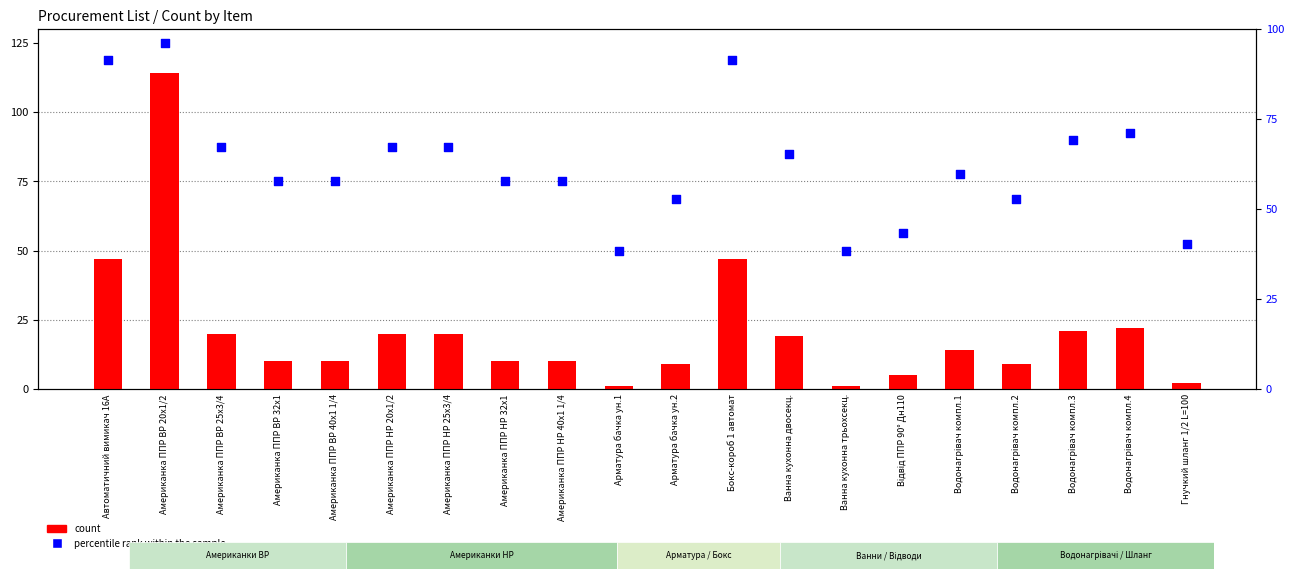

Which series has the largest total across all categories?

percentile rank within the sample